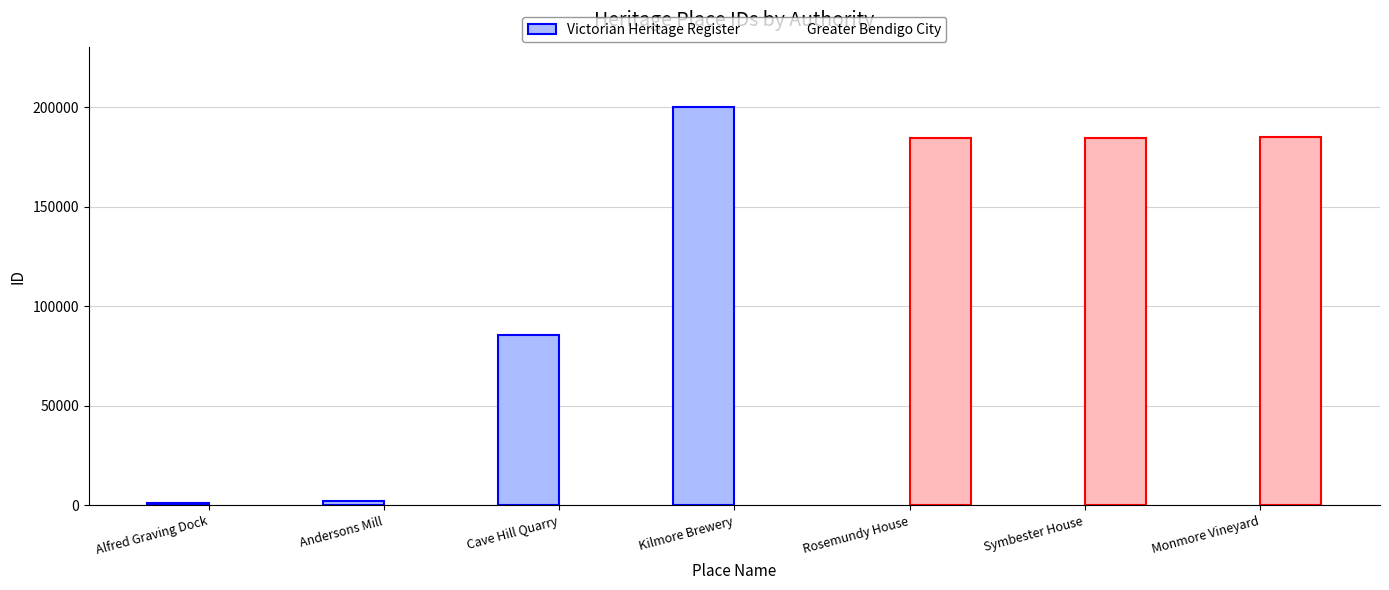

The value of Greater Bendigo City at Rosemundy House is 184746. True or false?

True